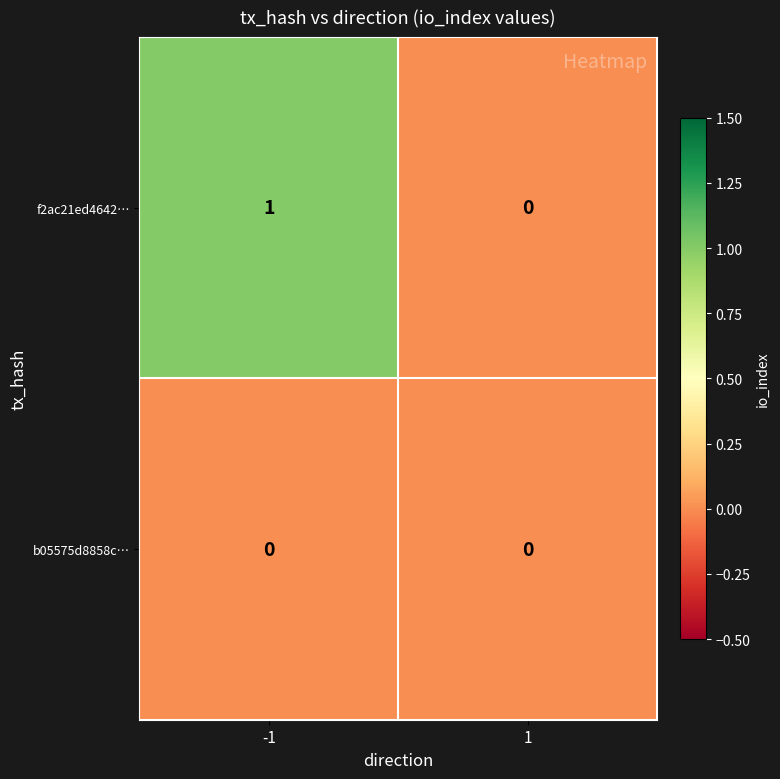

Rank the categories by f2ac21ed4642… value from highest to lowest.

-1, 1